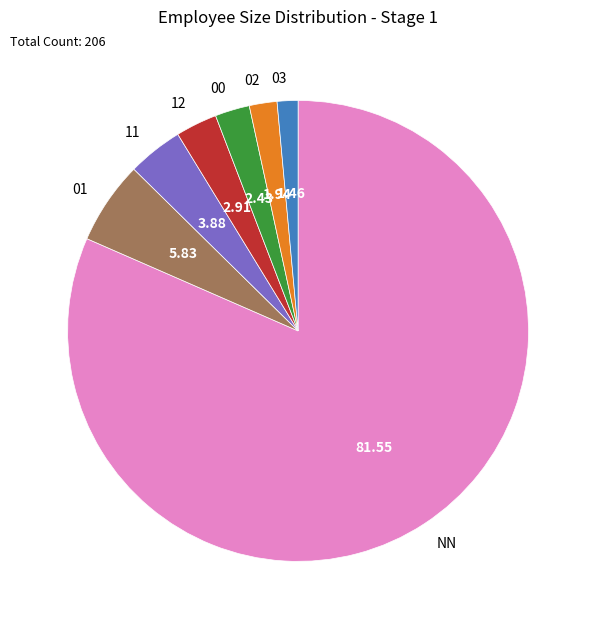

What is the largest slice in the pie chart?

NN